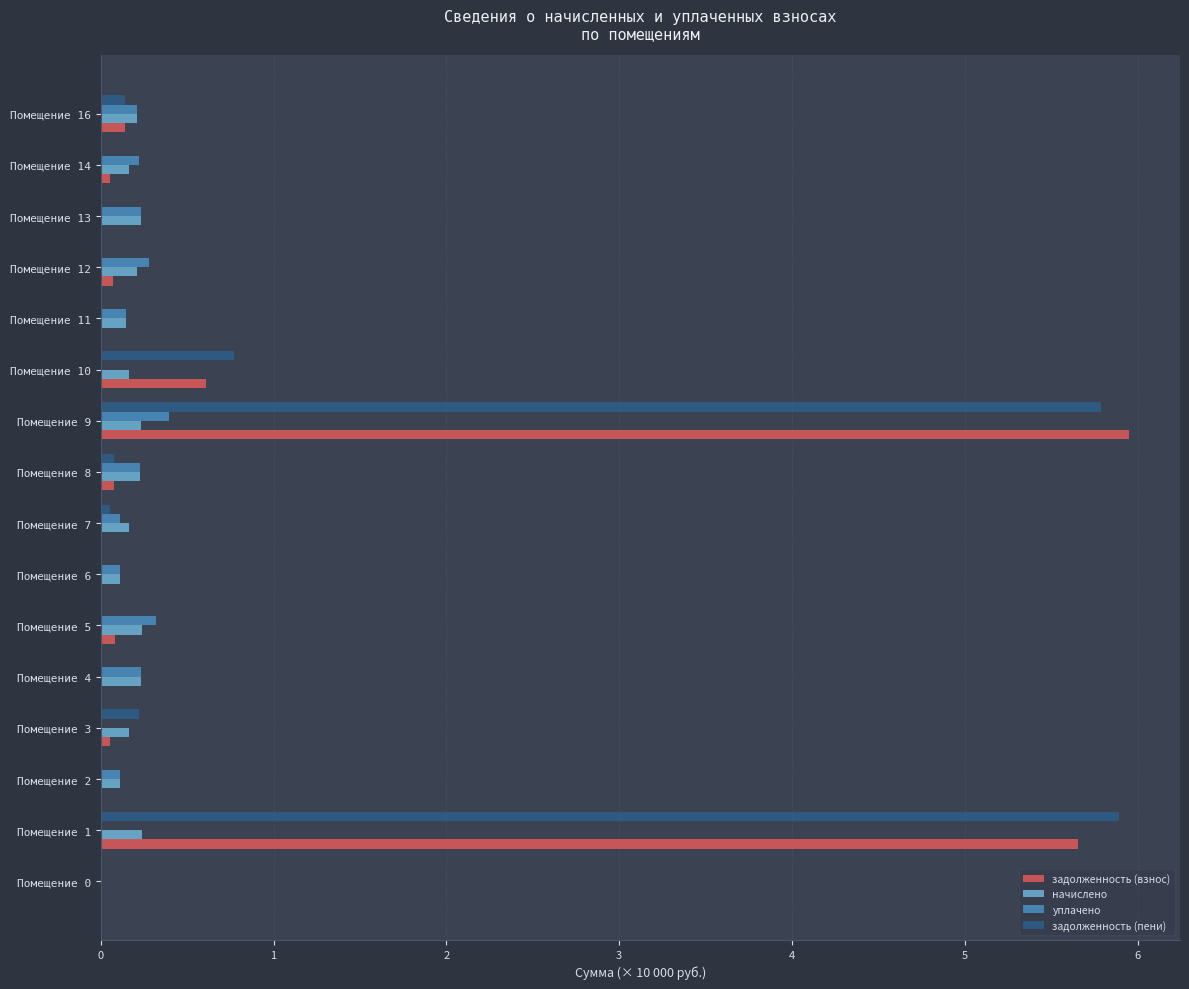

Is it true that задолженность (пени) equals 5.9 at Помещение 1?

True